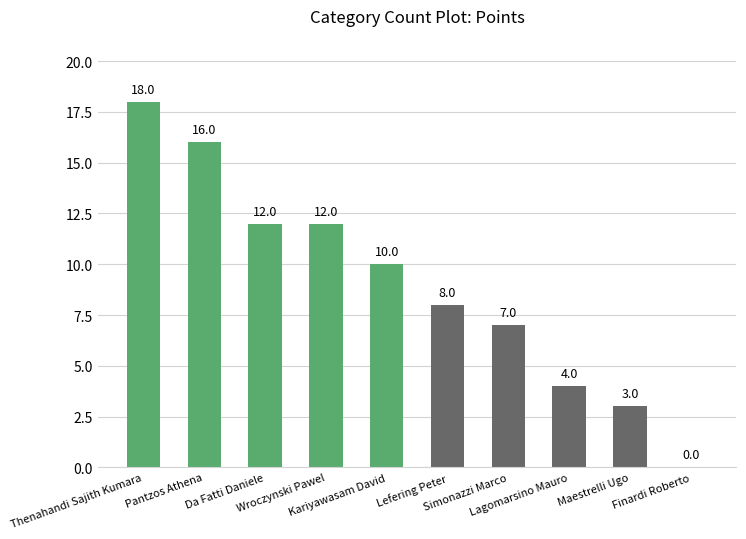

What is the difference between the values at Thenahandi Sajith Kumara and Lagomarsino Mauro?

14